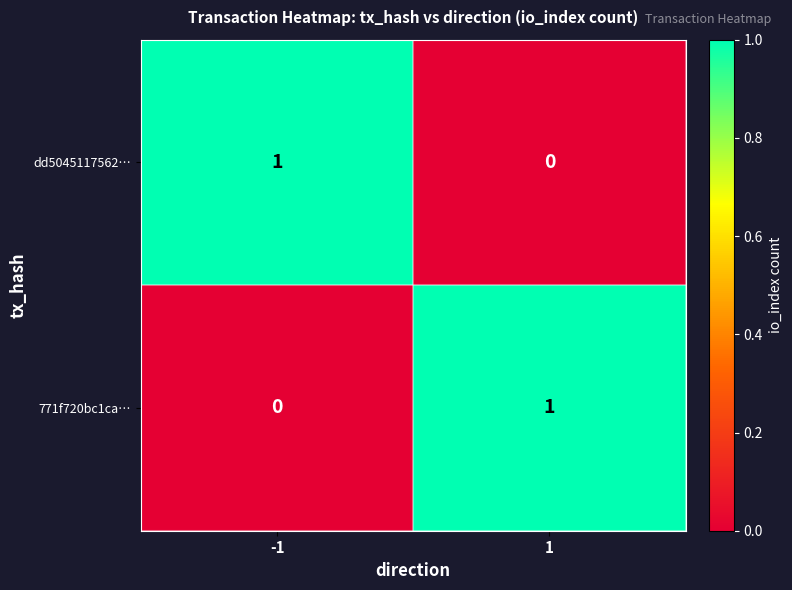

The value of dd5045117562… at -1 is 0. True or false?

False